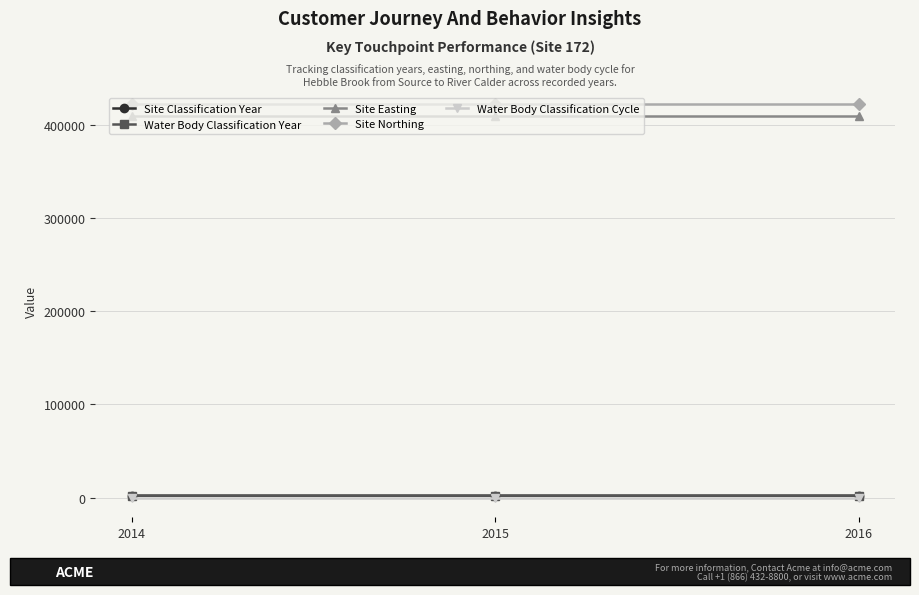

Rank the categories by Site Easting value from lowest to highest.

2014, 2015, 2016